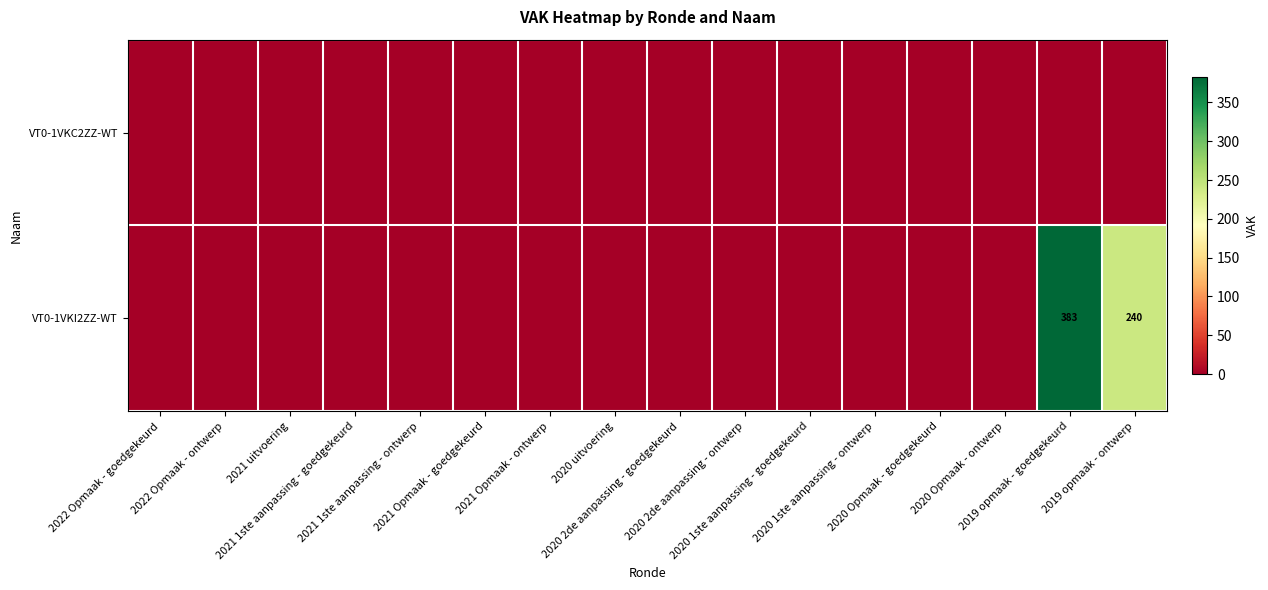

Which series has the largest total across all categories?

VT0-1VKI2ZZ-WT